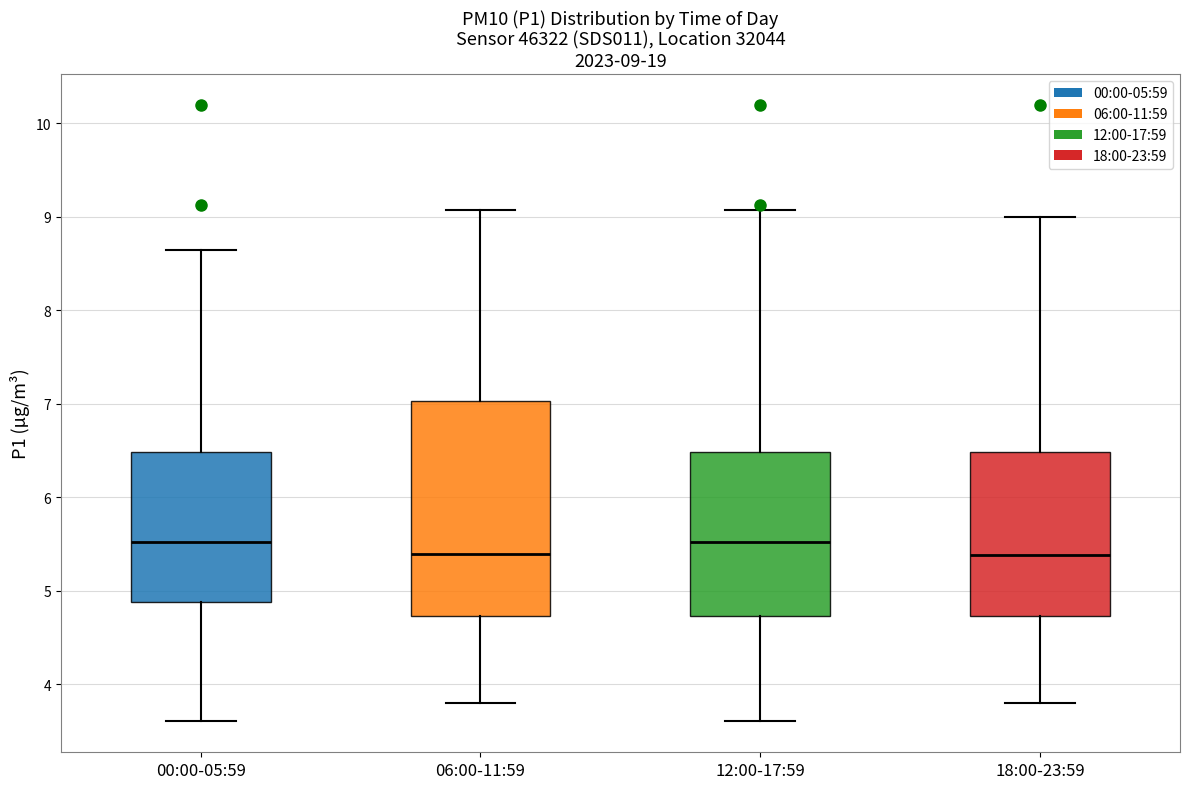

Which box is the tallest, from its lower edge to its upper edge?

06:00-11:59